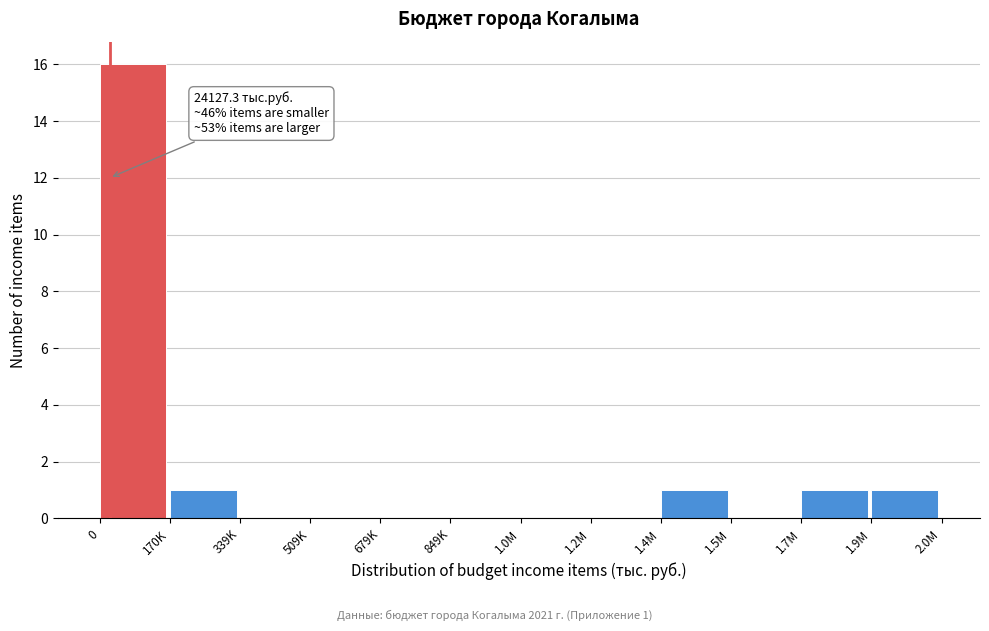

Reading left to right, extract all data points from this chart.

0=16	170K=1	339K=0	509K=0	679K=0	849K=0	1.0M=0	1.2M=0	1.4M=1	1.5M=0	1.7M=1	1.9M=1